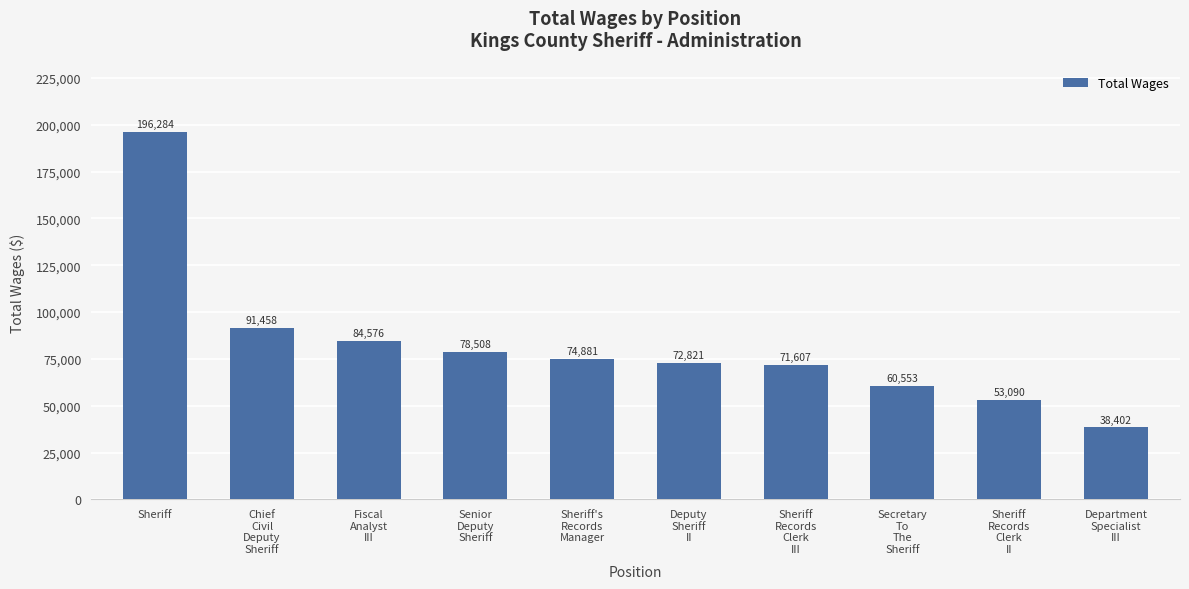

The chart shows a value of 19630 at Deputy
Sheriff
II. True or false?

False